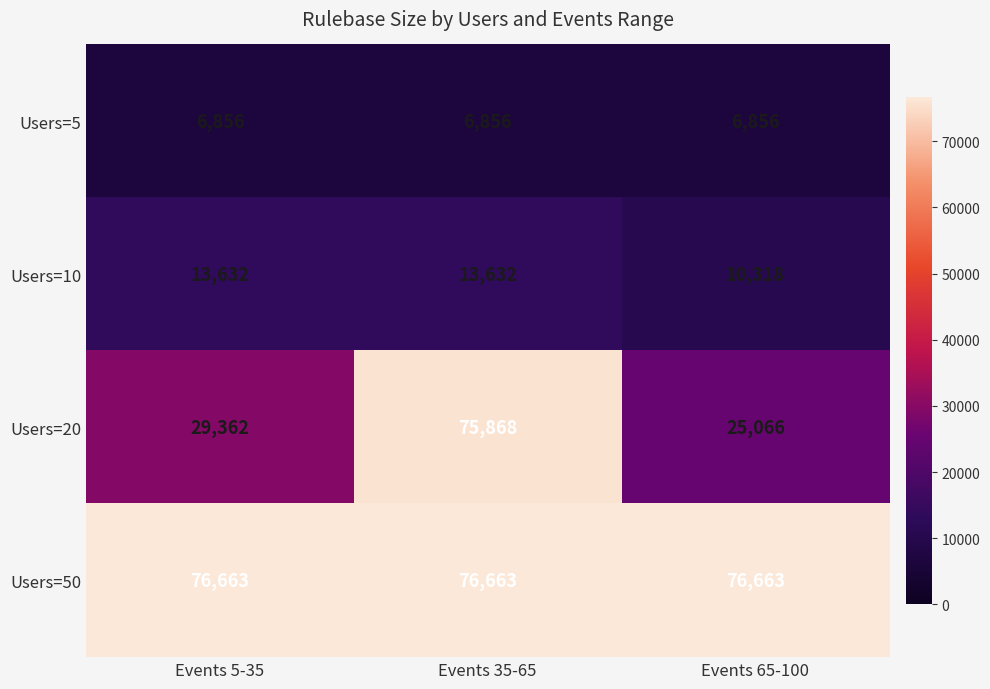

Count the number of data series in this chart.

4